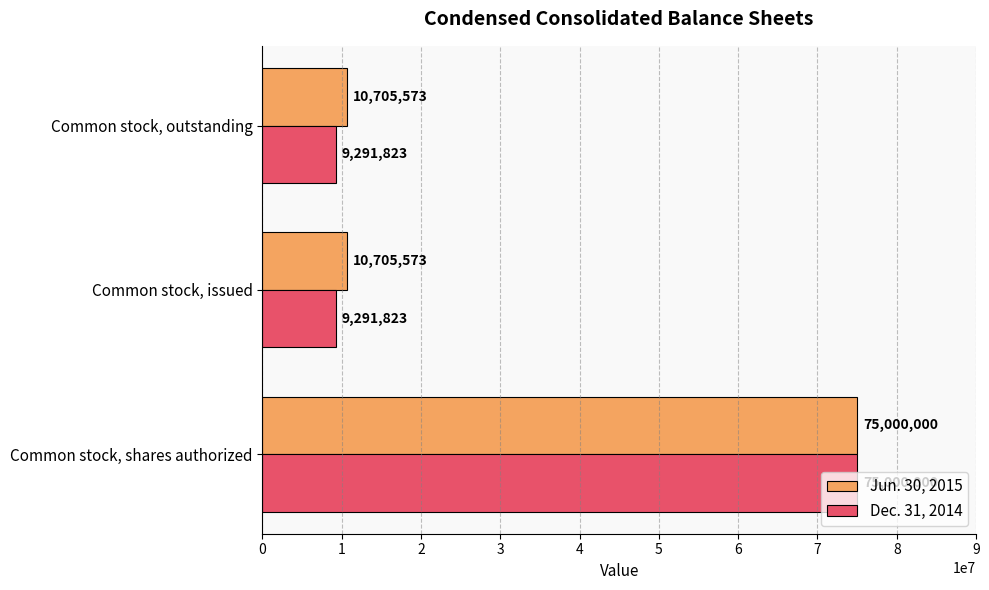

At how many categories does at least one series exceed 74742115?

1